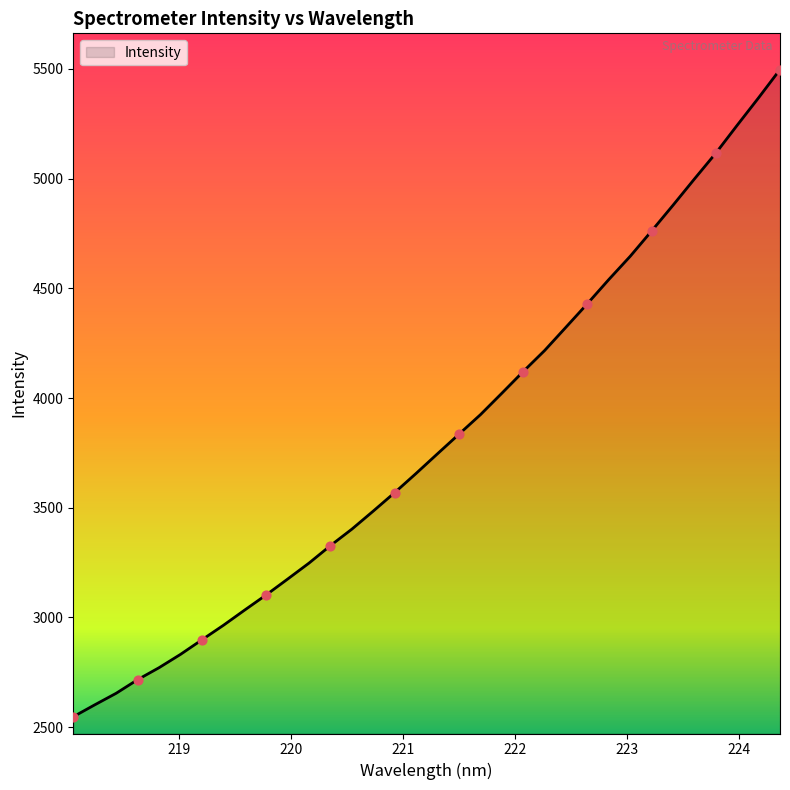

What is the difference between the maximum and minimum values?

2949.7